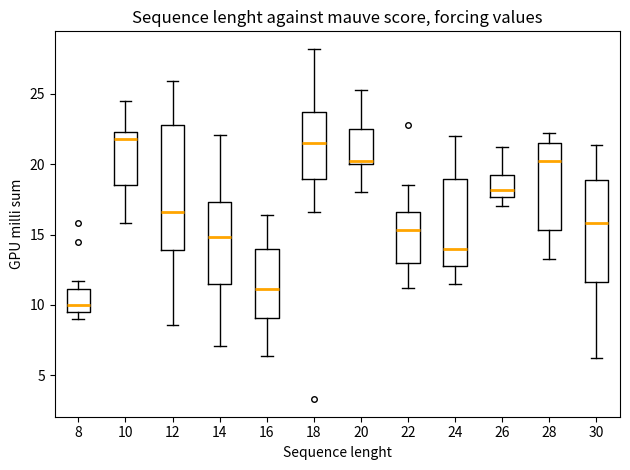

Comparing the boxes themselves (not the whiskers), which one is the tallest?

12